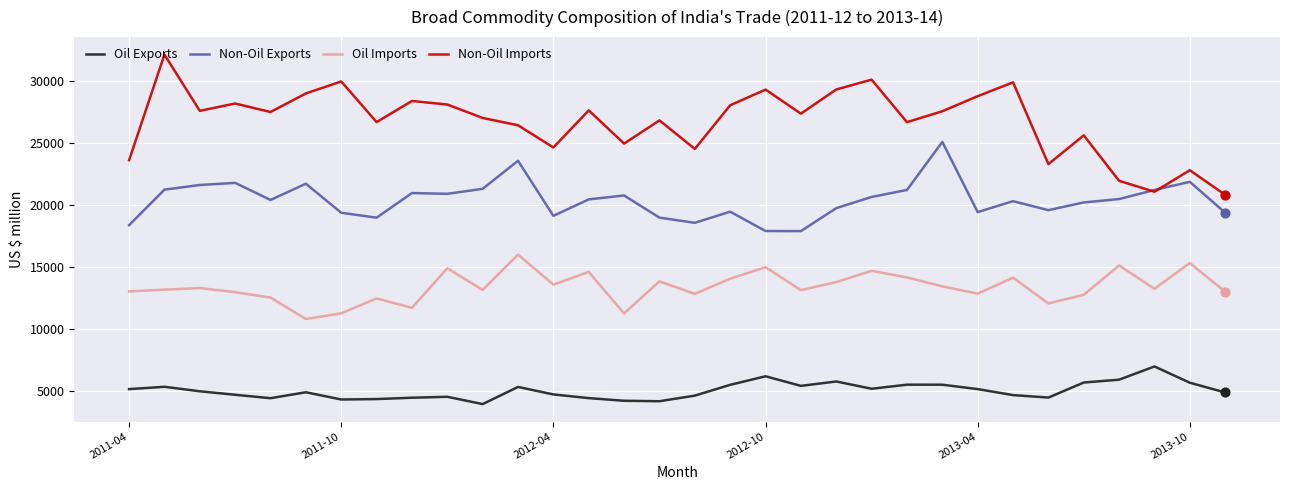

What is the greatest value displayed?

32110.2